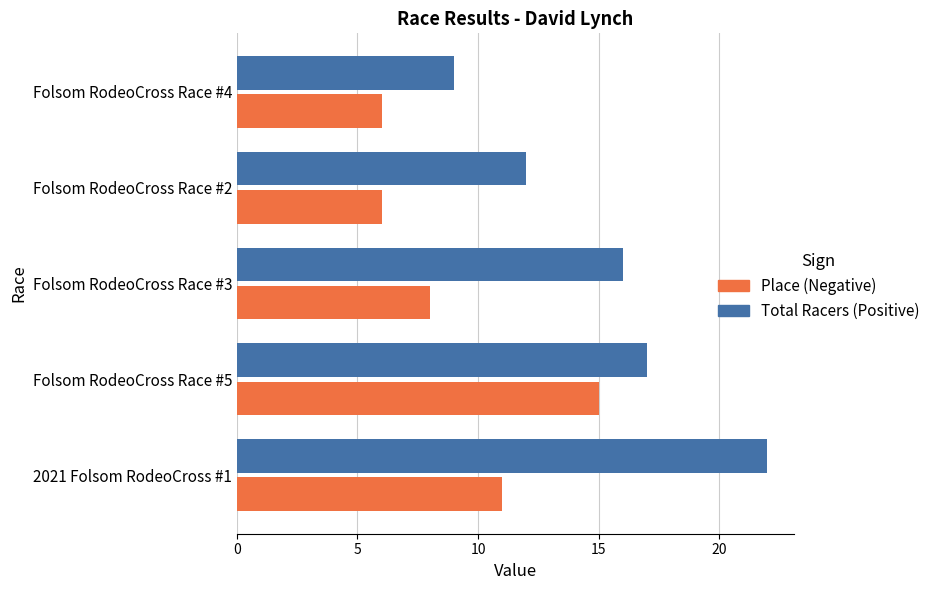

Which label corresponds to the largest value in the chart?

2021 Folsom RodeoCross #1